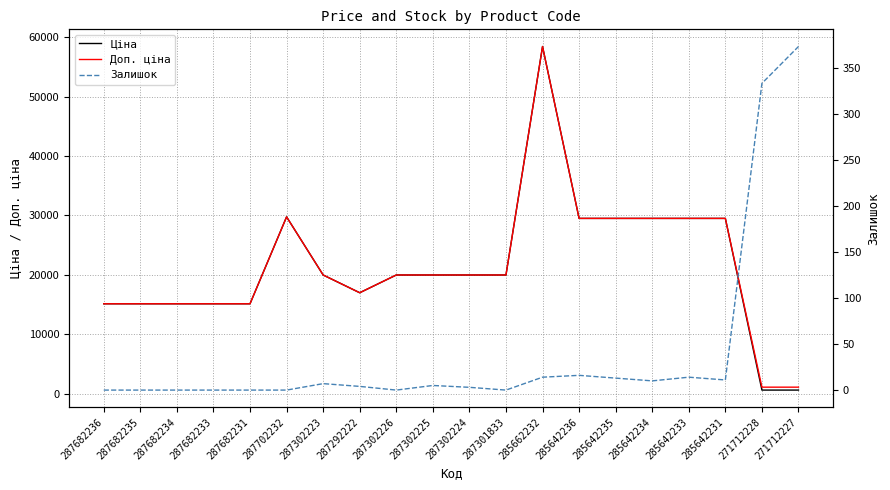

True or false: Ціна has more than 1 points higher than both neighbors.

True